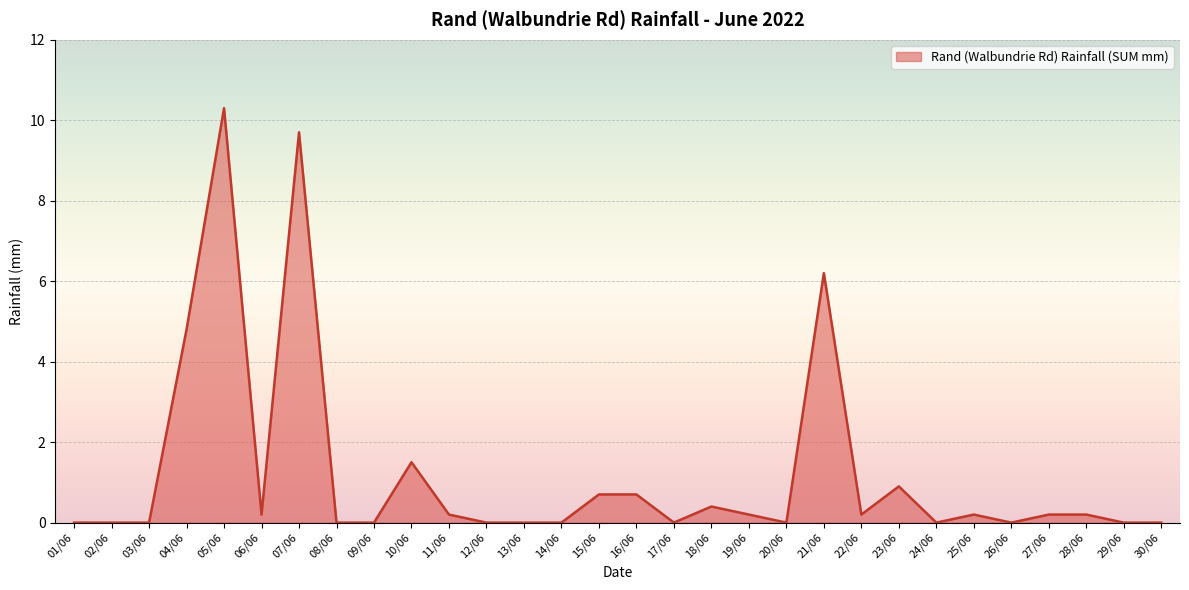

Reading left to right, what are all the values shown in this chart?

0.0	0.0	0.0	4.8	10.3	0.2	9.7	0.0	0.0	1.5	0.2	0.0	0.0	0.0	0.7	0.7	0.0	0.4	0.2	0.0	6.2	0.2	0.9	0.0	0.2	0.0	0.2	0.2	0.0	0.0